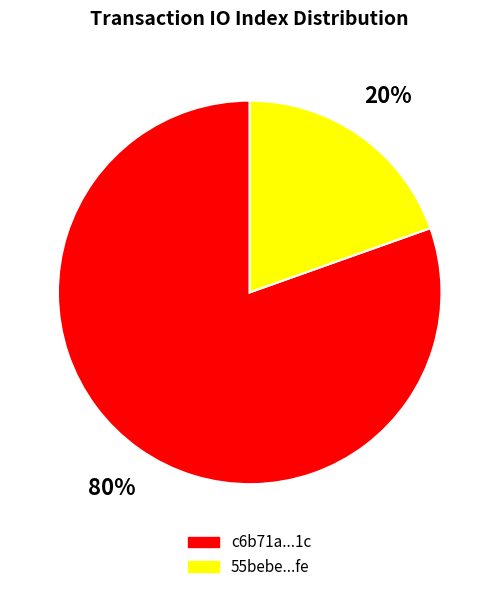

True or false: c6b71a...1c accounts for 74% of the total.

False